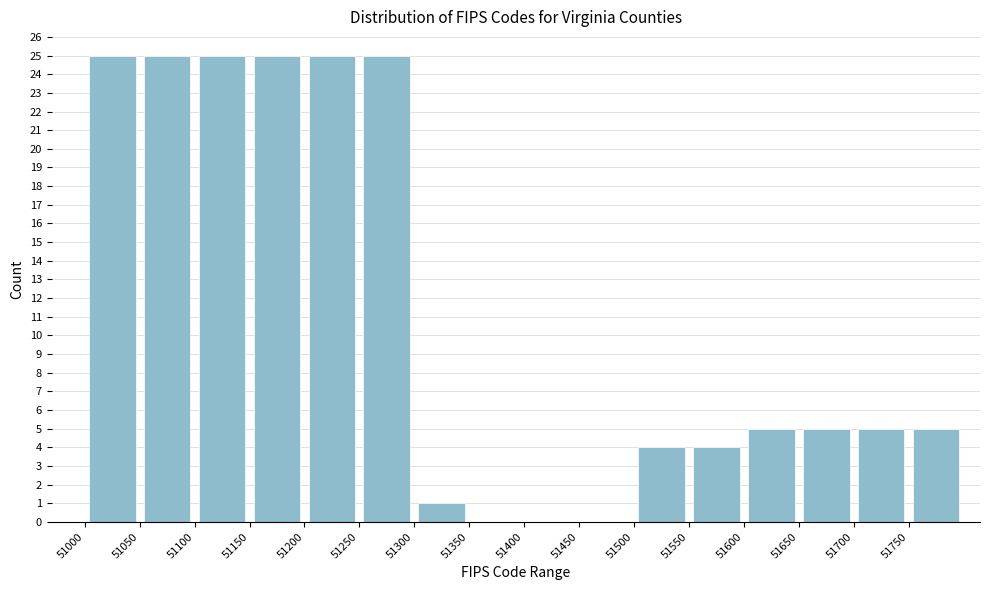

How tall is the bar that spans 51250 to 51300 on the x-axis? The values are not printed on the chart, so give them approximately, as read against the axis.

25